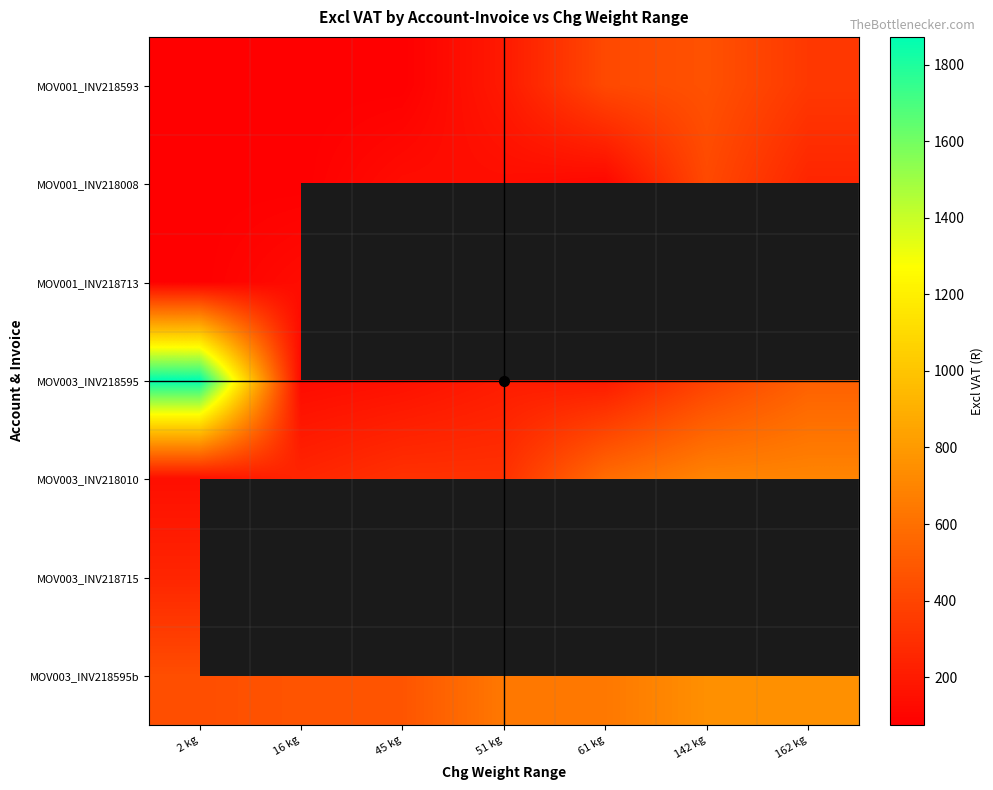

List the series in order of their overall mean, lowest first.

MOV003_INV218010, MOV003_INV218715, MOV003_INV218595b, MOV001_INV218008, MOV001_INV218713, MOV003_INV218595, MOV001_INV218593